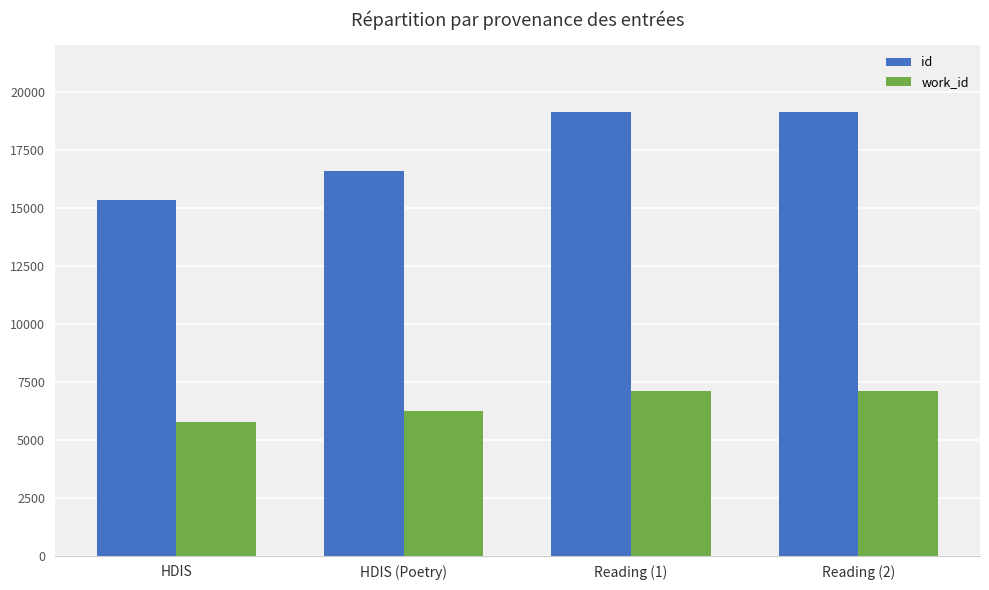

Between HDIS (Poetry) and Reading (2), which series saw the biggest shift?

id